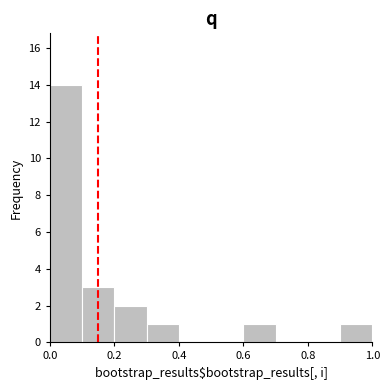

Reading left to right, list every bar in this chart as the range it spans on the x-axis followed by its height. The values are not printed on the chart, so give them approximately, as read against the axis.

0.0 to 0.1: 14
0.1 to 0.2: 3
0.2 to 0.3: 2
0.3 to 0.4: 1
0.4 to 0.5: 0
0.5 to 0.6: 0
0.6 to 0.7: 1
0.7 to 0.8: 0
0.8 to 0.9: 0
0.9 to 1.0: 1